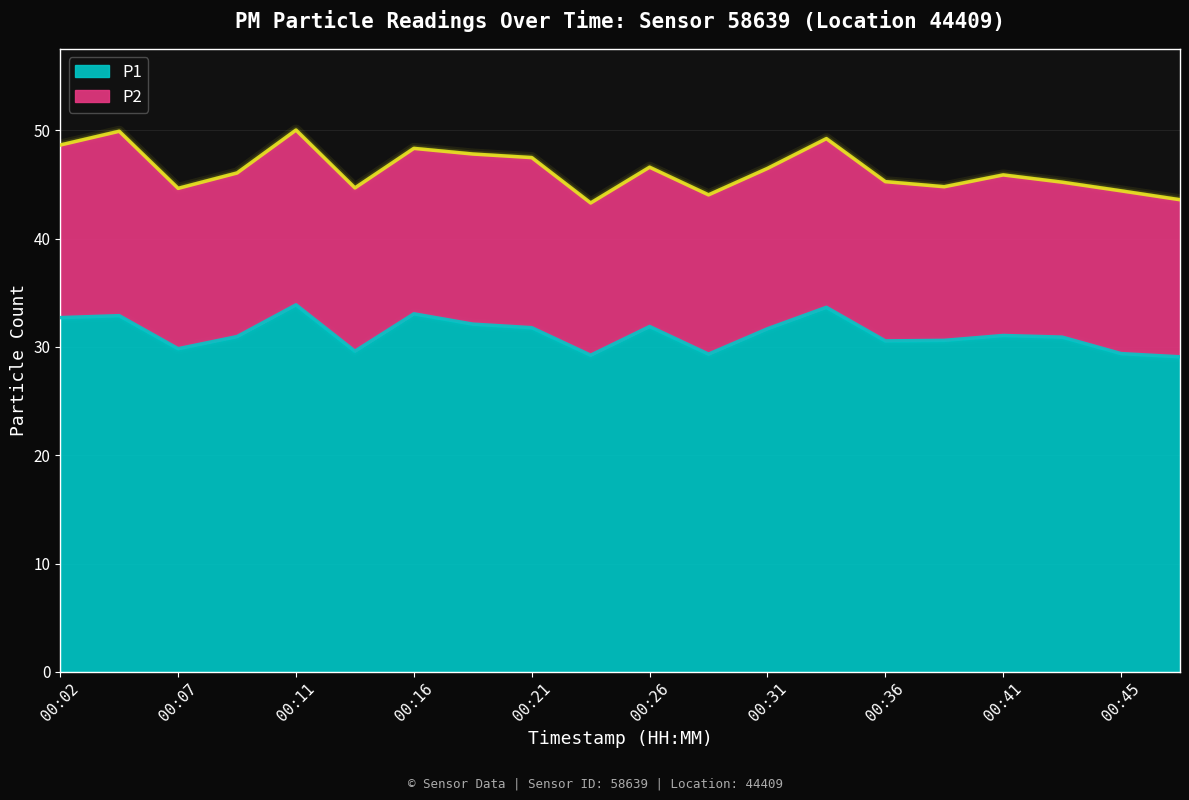

What is the greatest value displayed?

33.9